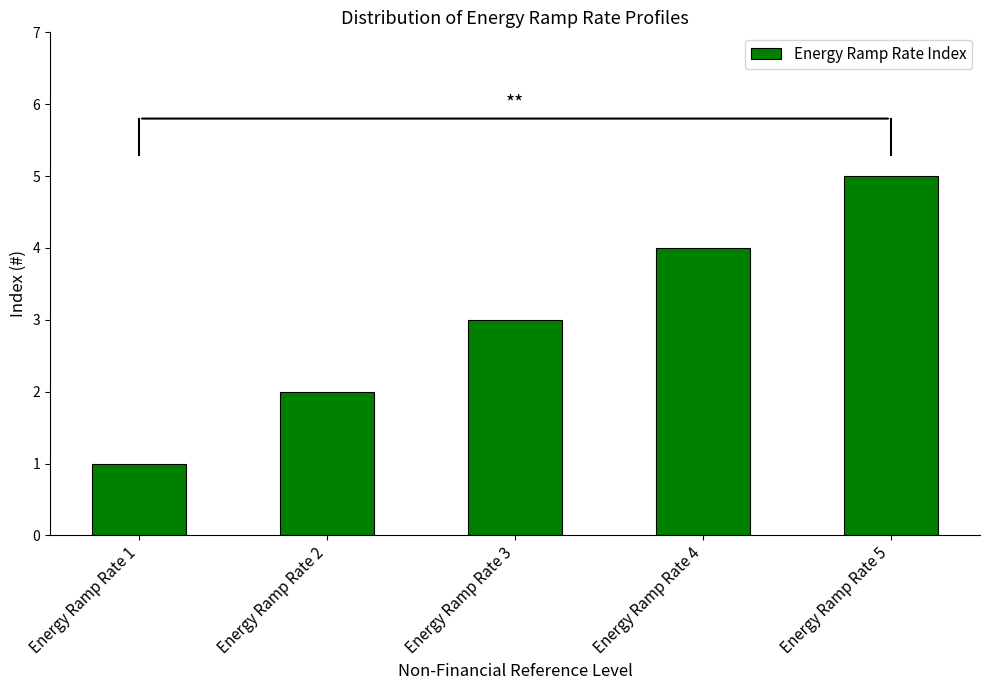

How many values are between 2 and 4?

3